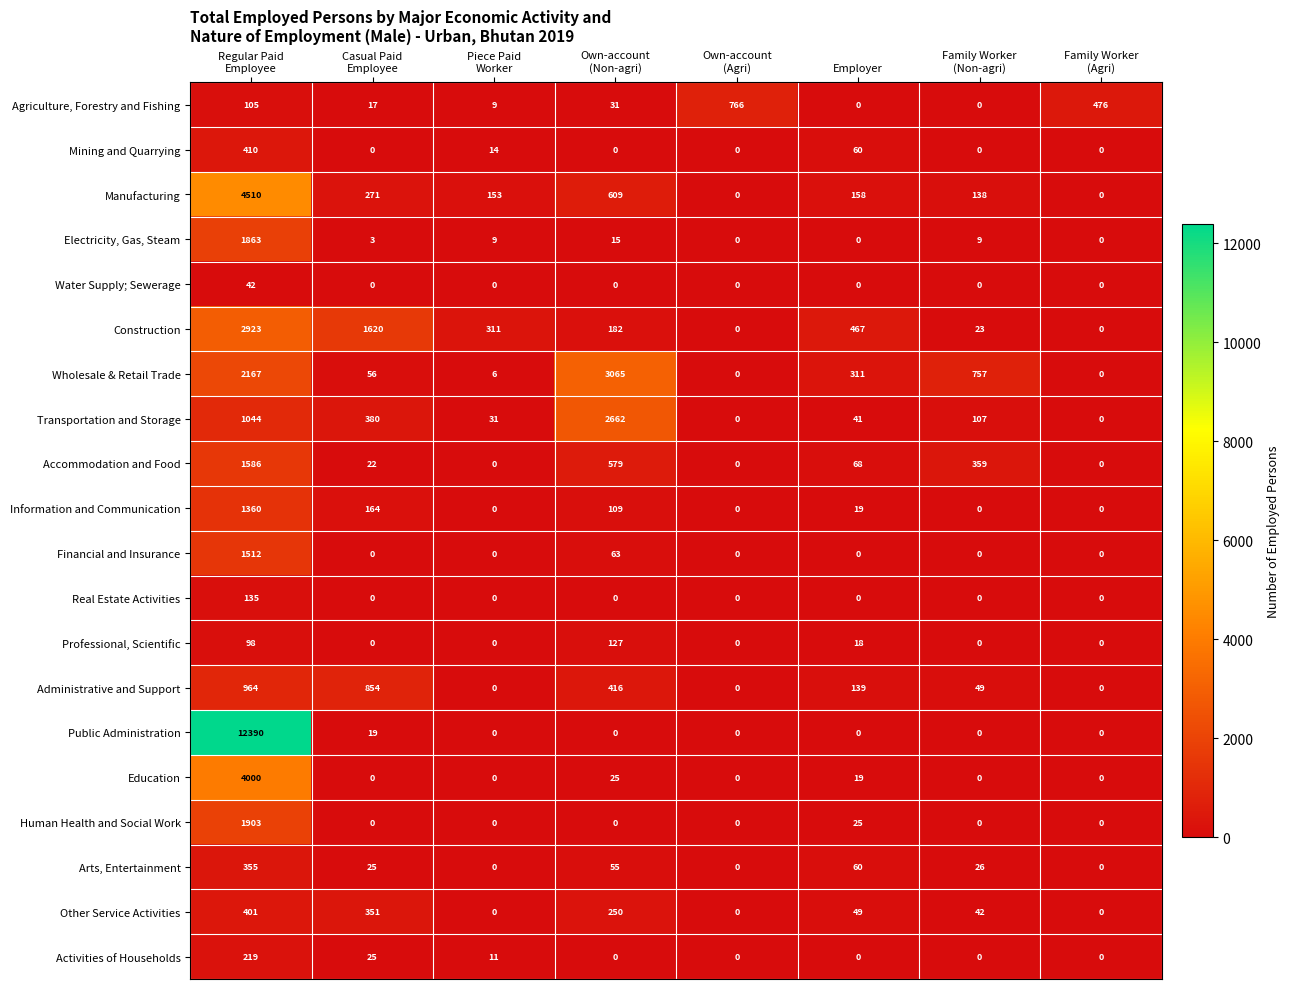

What is the difference between the maximum and second lowest values in the Water Supply; Sewerage series?

42